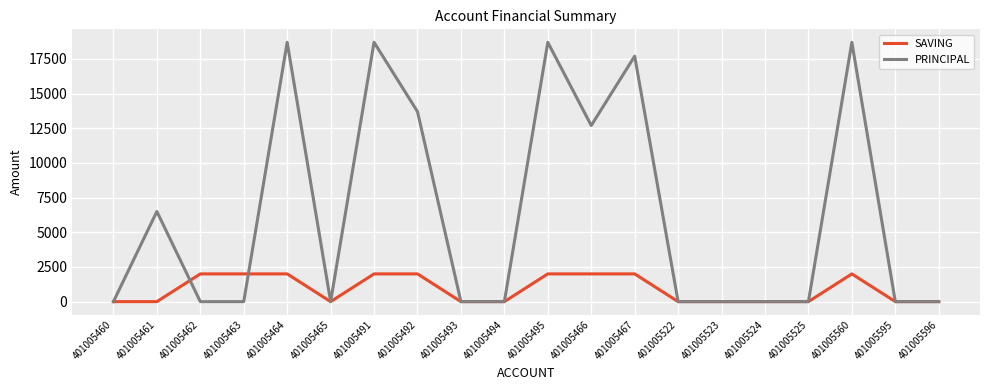

What value does the SAVING series have at 401005495, to the nearest 10?

2000